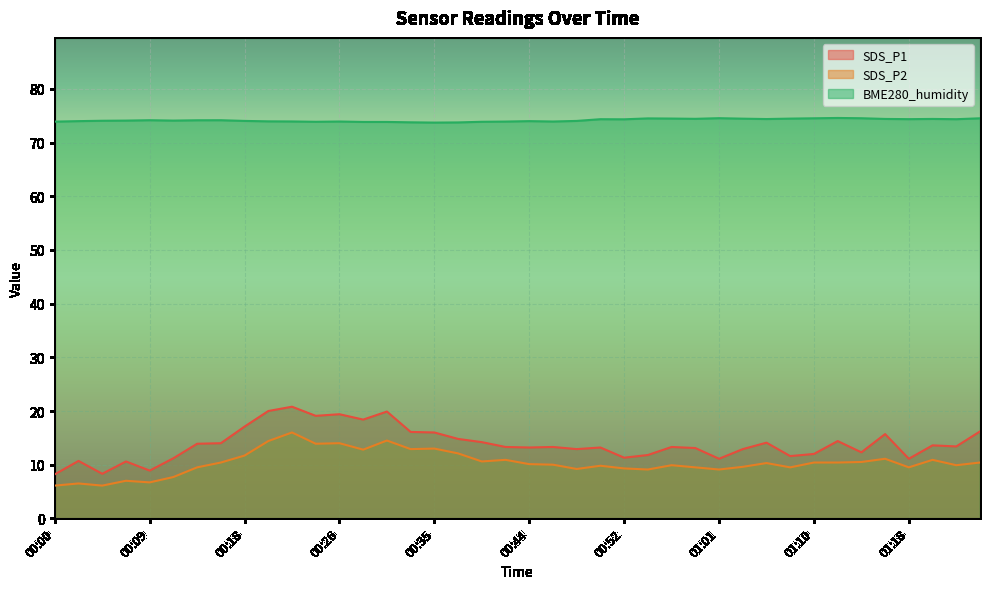

How many lines are shown in the chart?

3